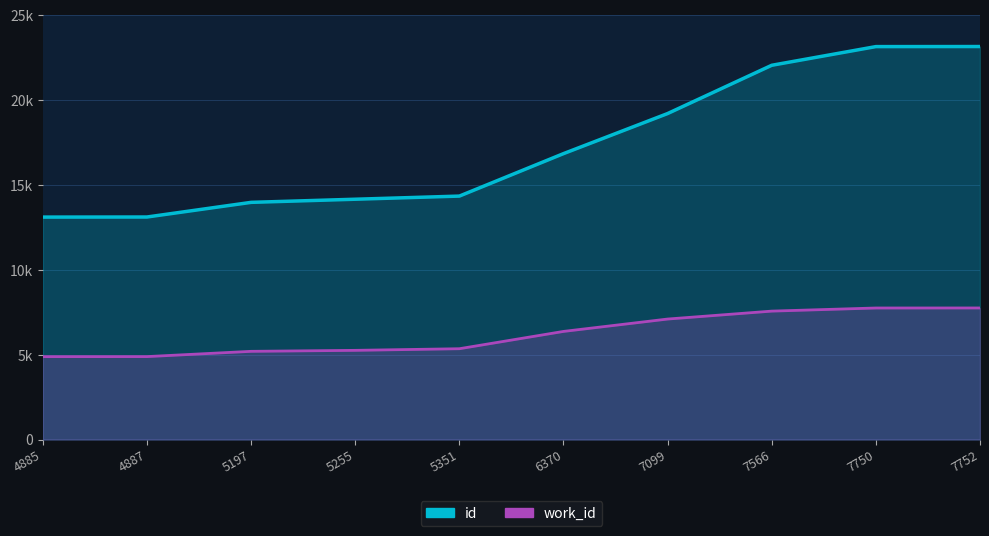

What is the difference between the id values at 7099 and 4887?

6094